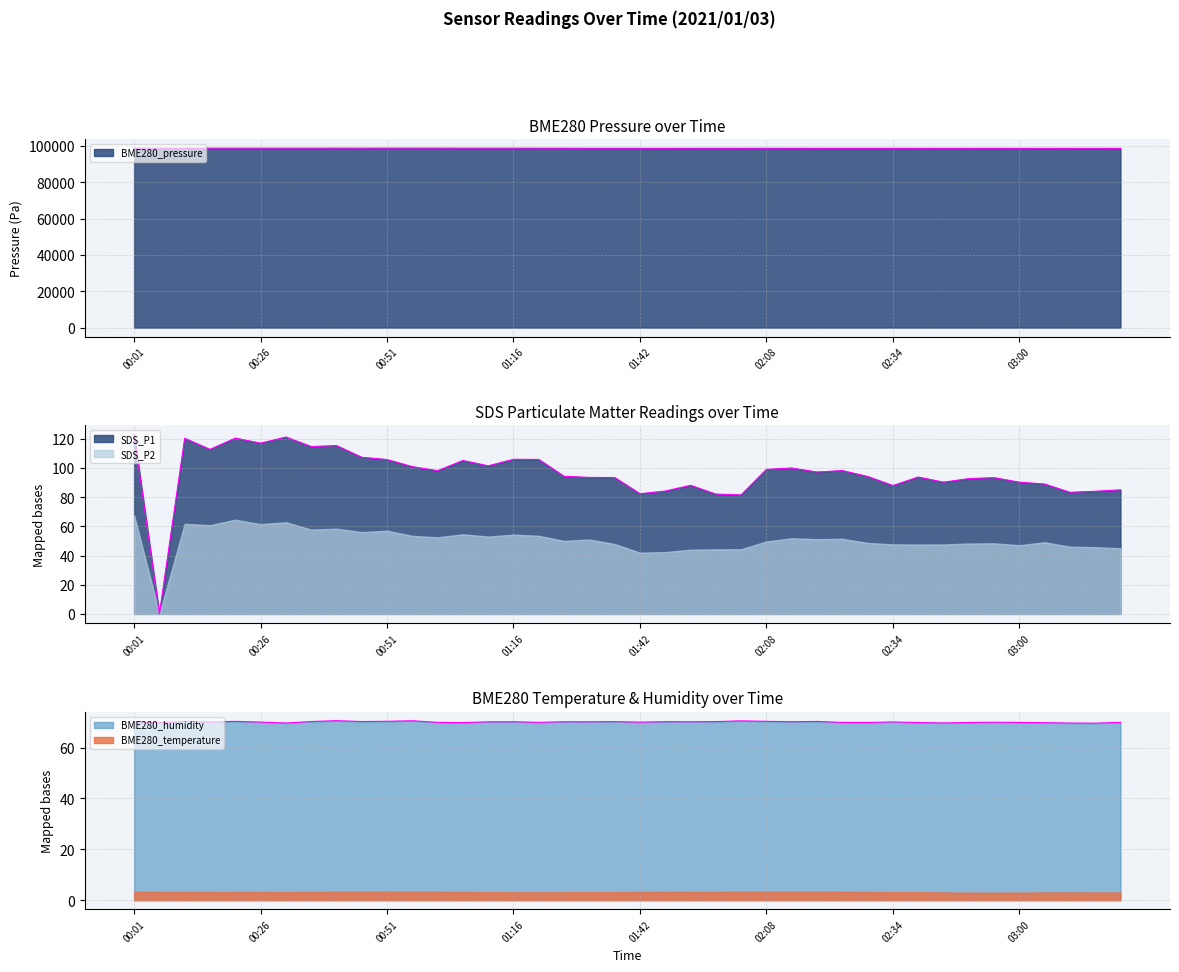

True or false: BME280_pressure has a value of 98873.4 at 01:11.

True